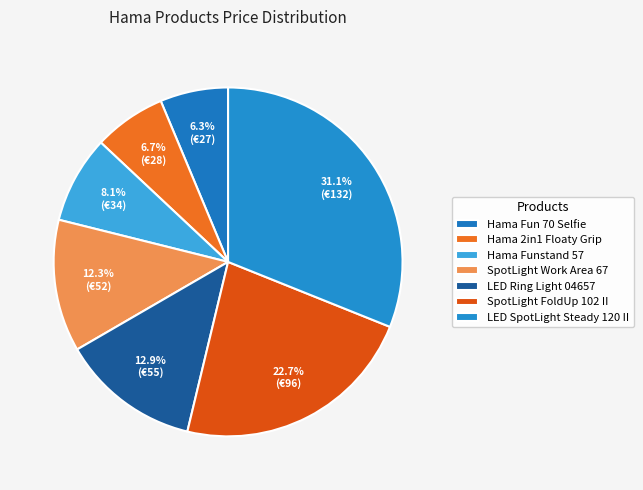

How many slices are in this pie chart?

7